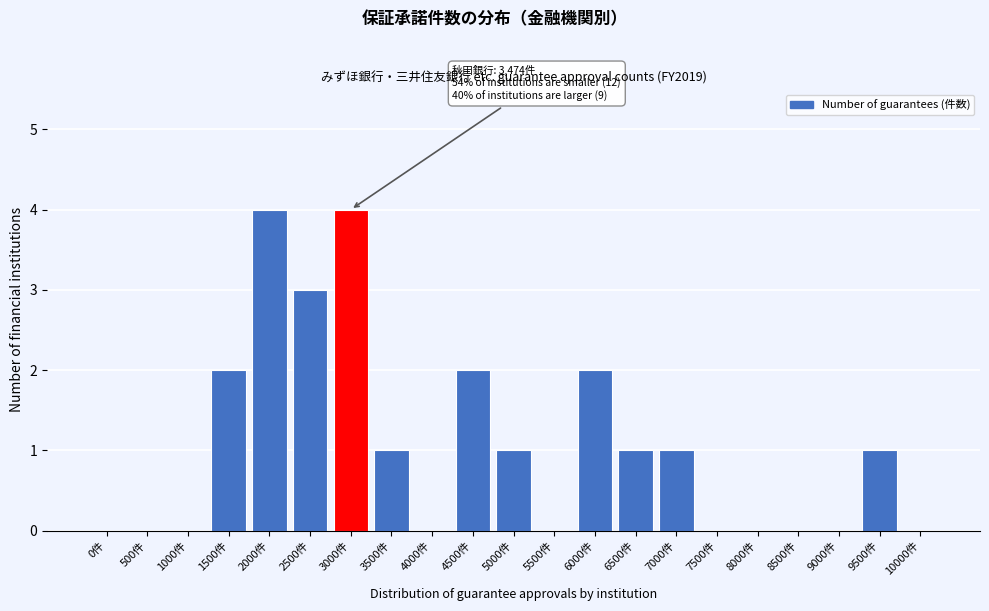

Reading right to left, extract all data points from this chart.

10000件=0	9500件=1	9000件=0	8500件=0	8000件=0	7500件=0	7000件=1	6500件=1	6000件=2	5500件=0	5000件=1	4500件=2	4000件=0	3500件=1	3000件=4	2500件=3	2000件=4	1500件=2	1000件=0	500件=0	0件=0